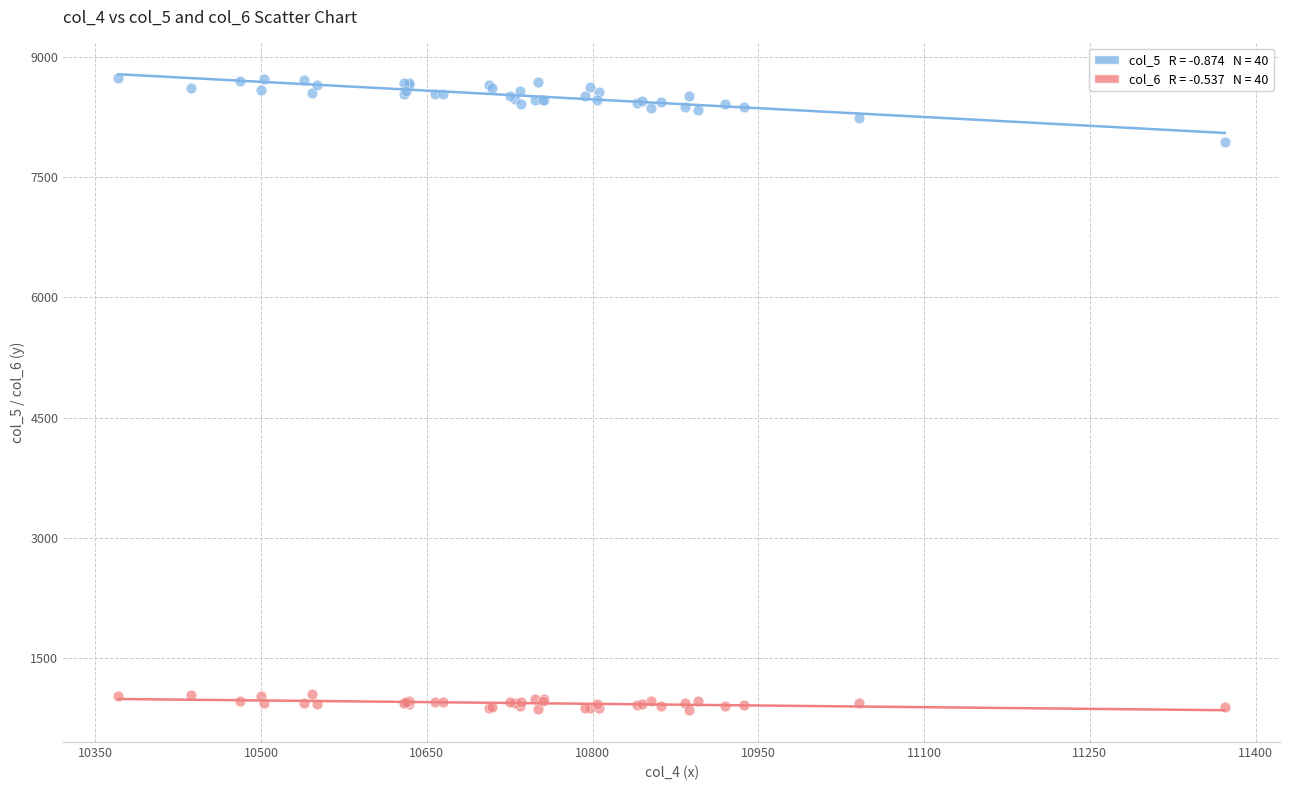

Across all series, what Y value is closest to 4798?

7946